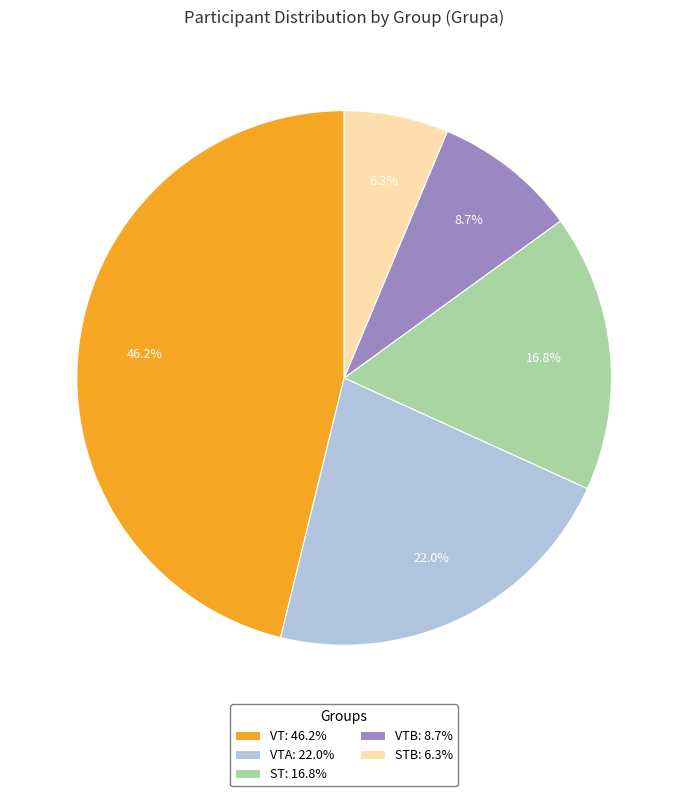

Rank the categories by value from lowest to highest.

STB: 6.3%, VTB: 8.7%, ST: 16.8%, VTA: 22.0%, VT: 46.2%